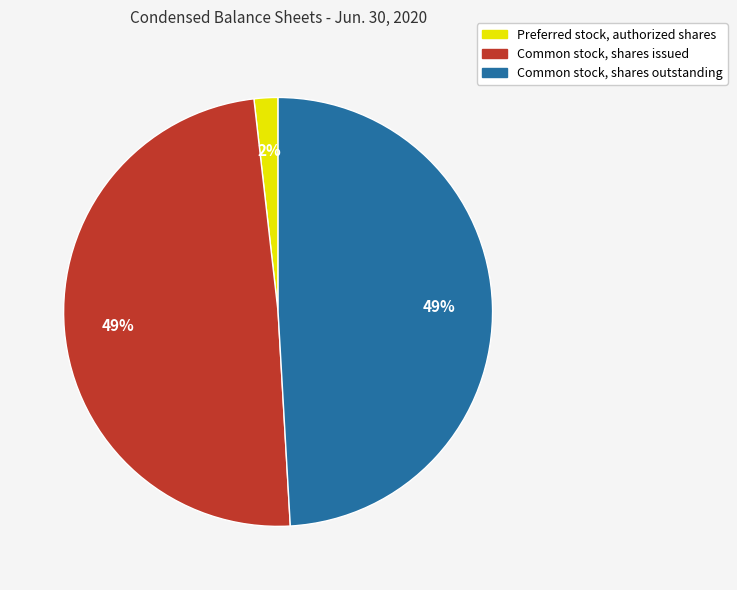

To the nearest percent, what is the difference between the largest and smallest slice percentages?

47%